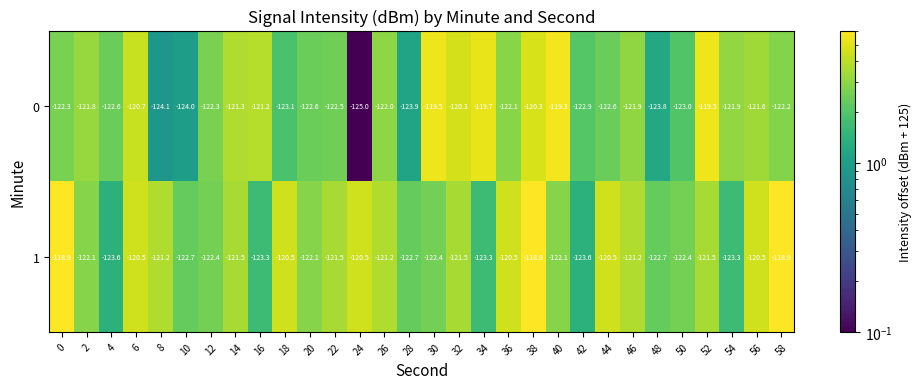

At how many categories does at least one series exceed -122?

22